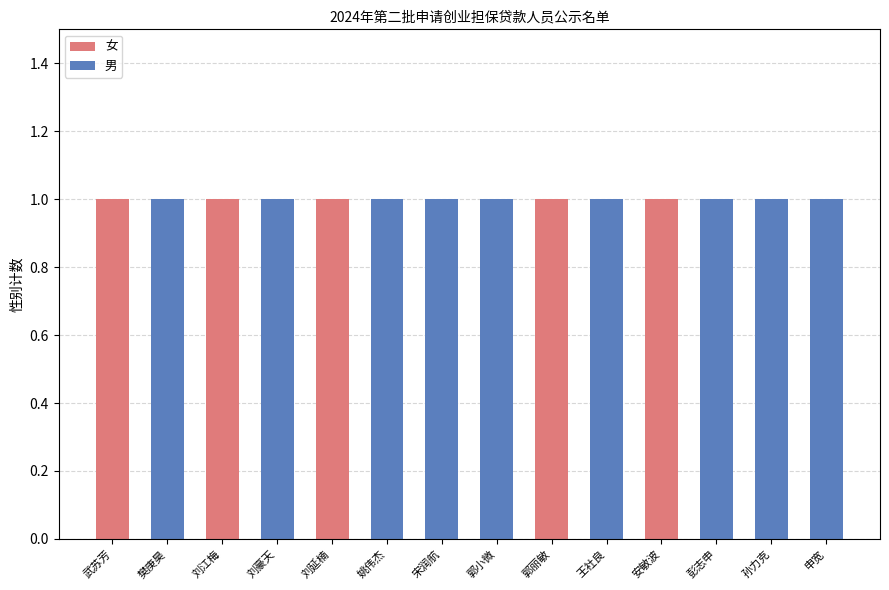

True or false: 女 has a value of -1 at 郭小微.

False